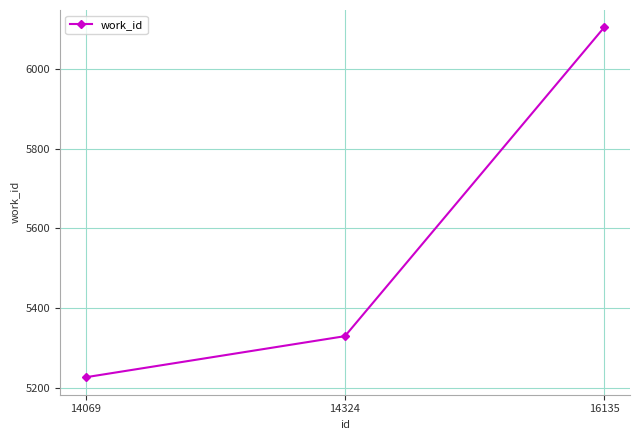

True or false: the data shows 6900 at 14069.

False